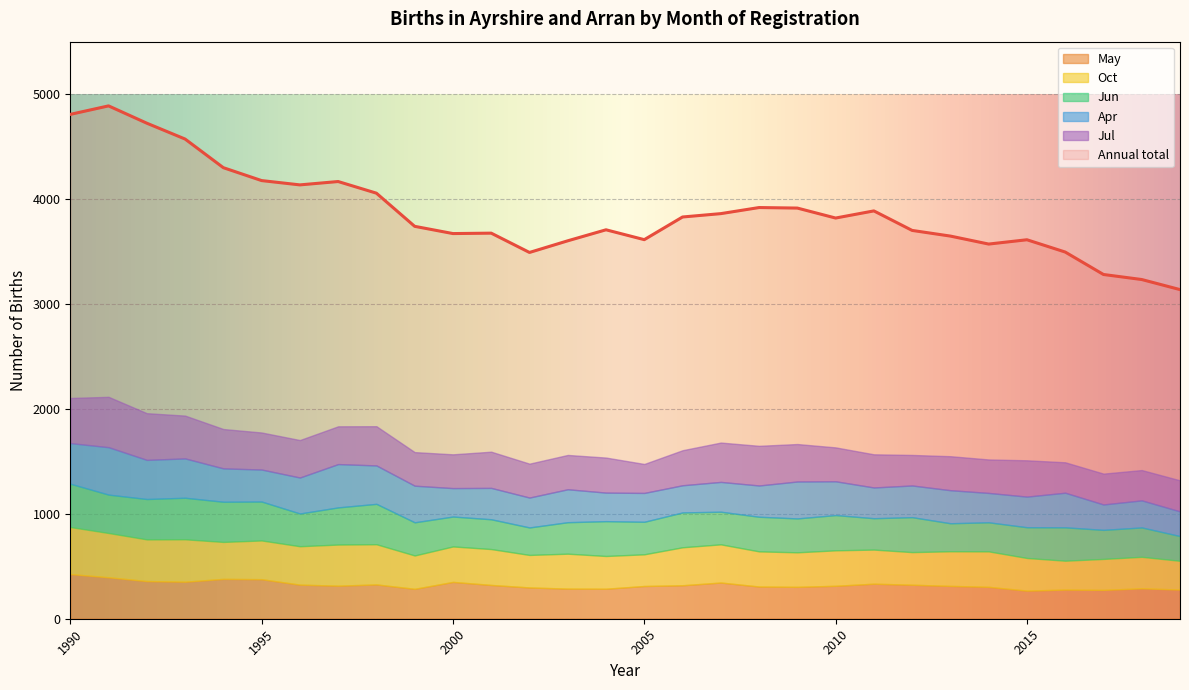

Which series has the largest total across all categories?

Annual total